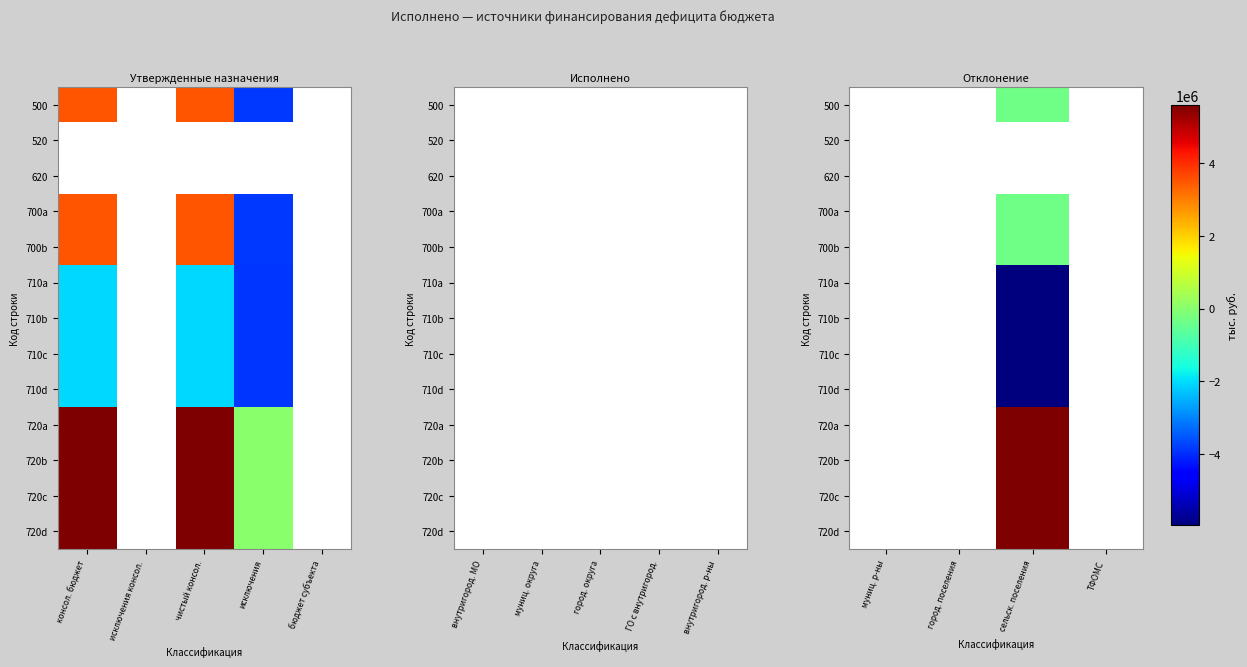

What is the minimum value shown in the chart?

-5946854.2